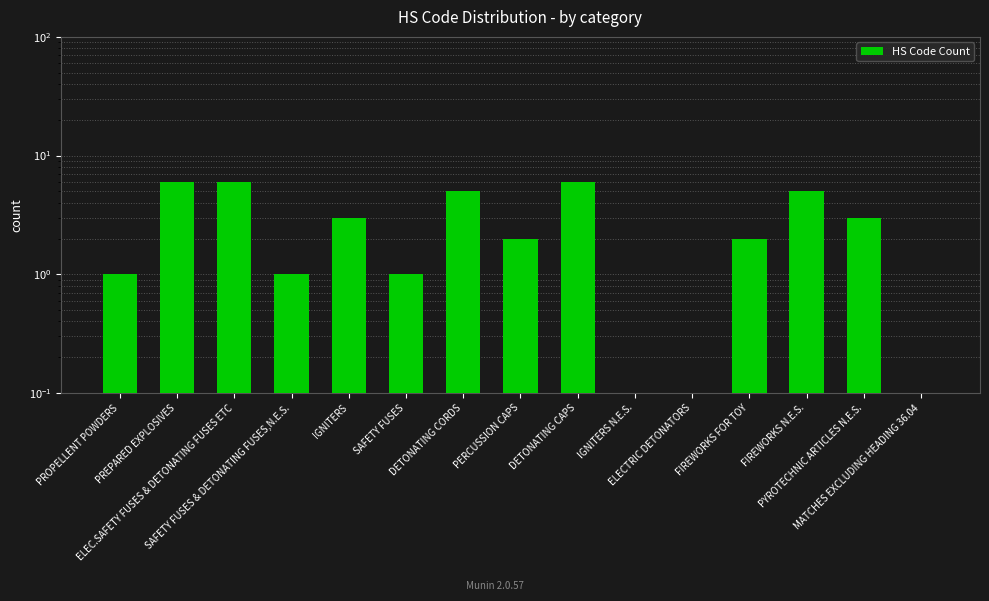

How many bars are there in total?

15